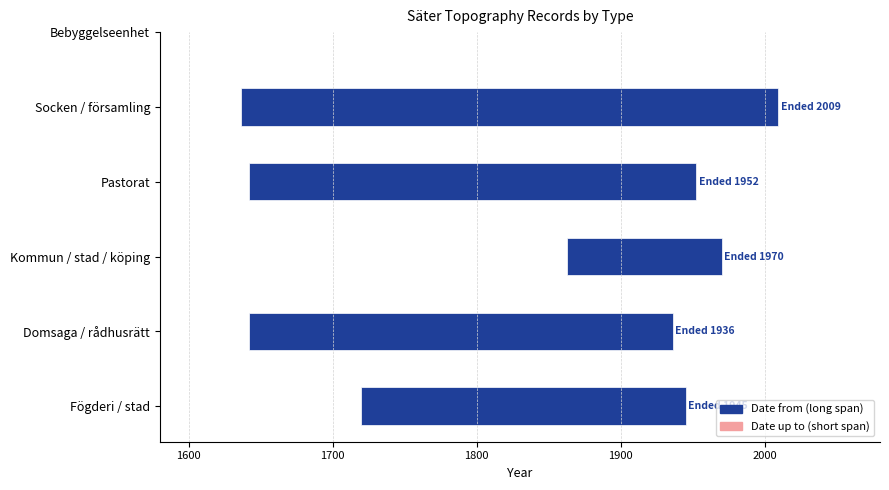

True or false: Date from has a value of 1169 at Kommun / stad / köping.

False